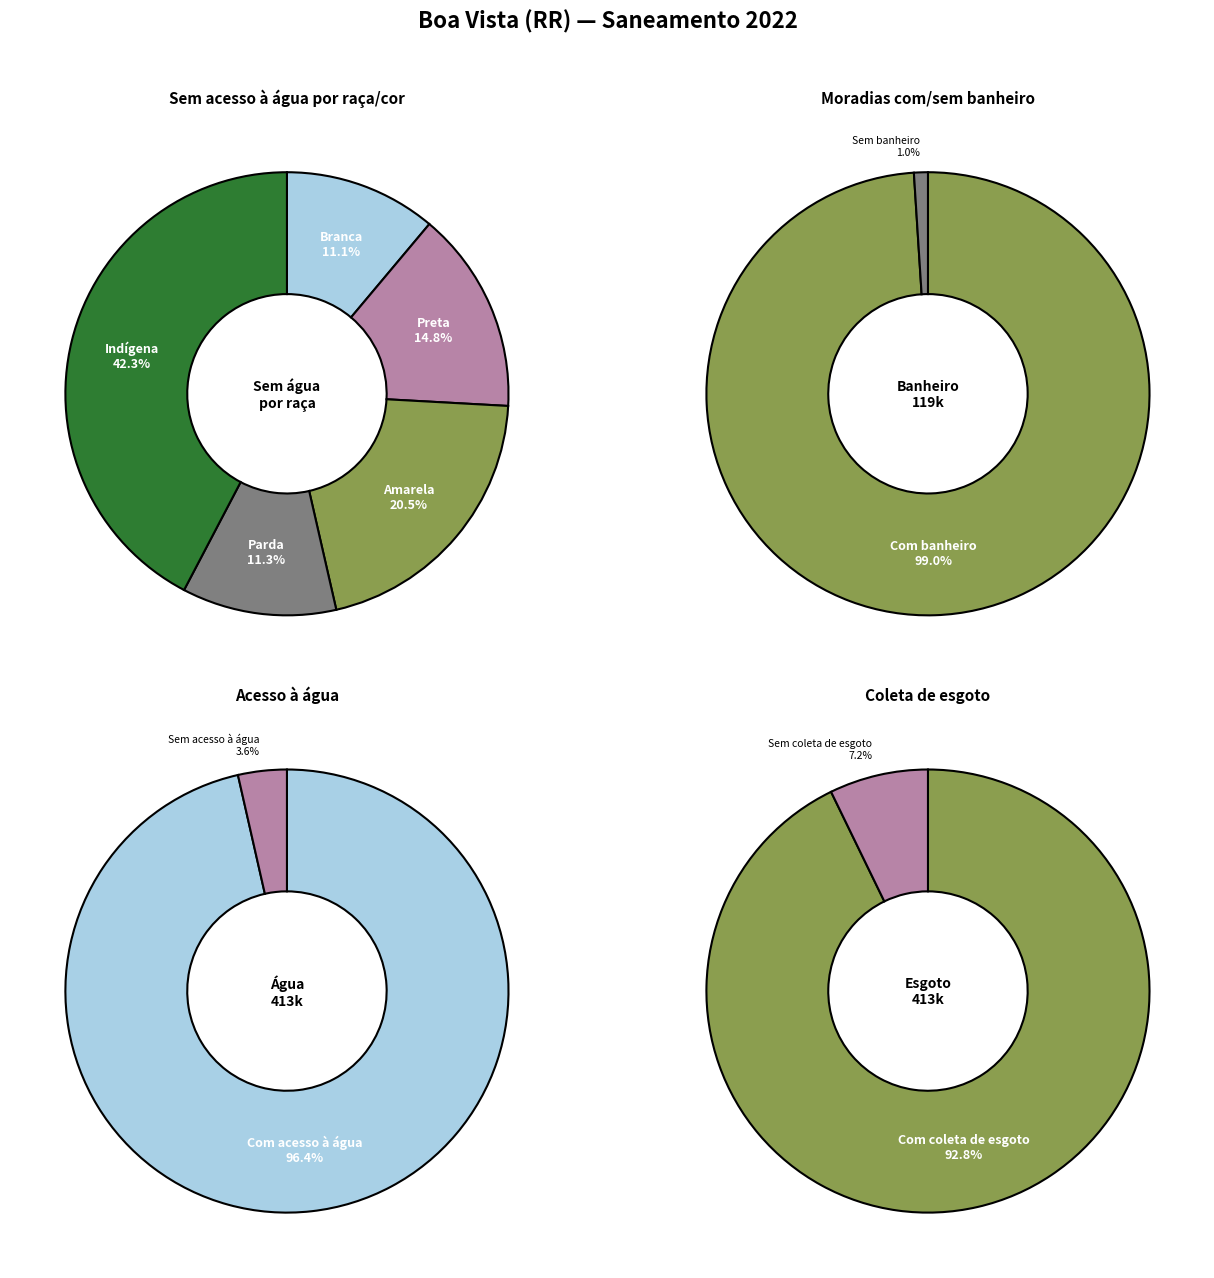

Rank the categories by value from highest to lowest.

Indígena, Amarela, Preta, Parda, Branca